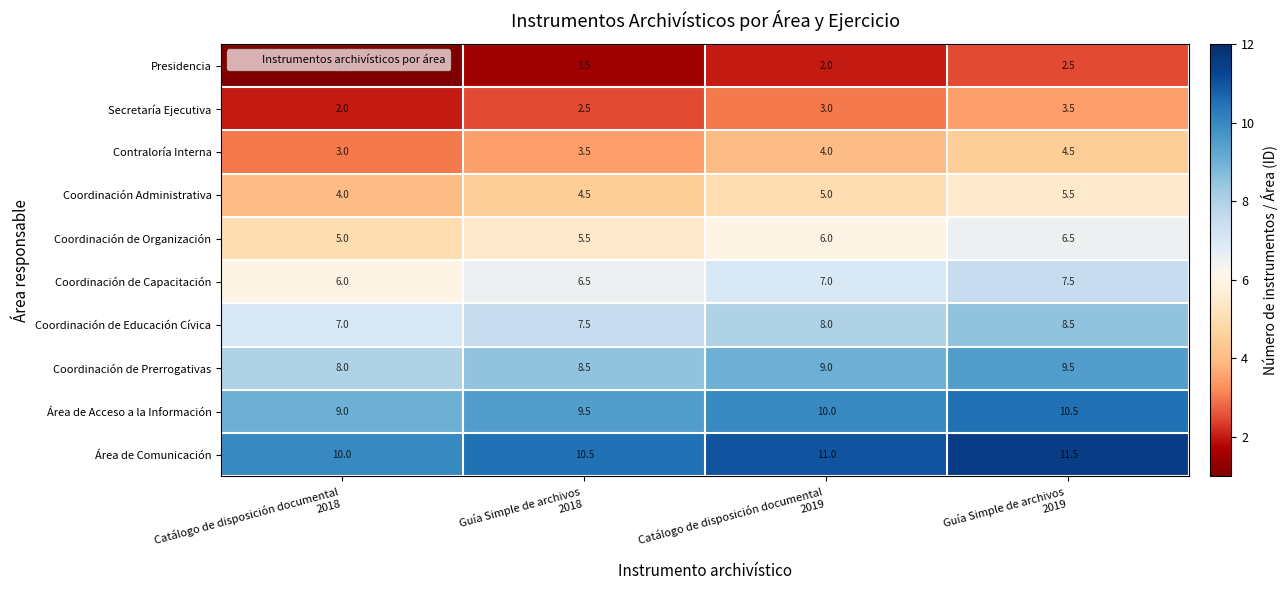

How many Secretaría Ejecutiva values are between 2 and 3?

3